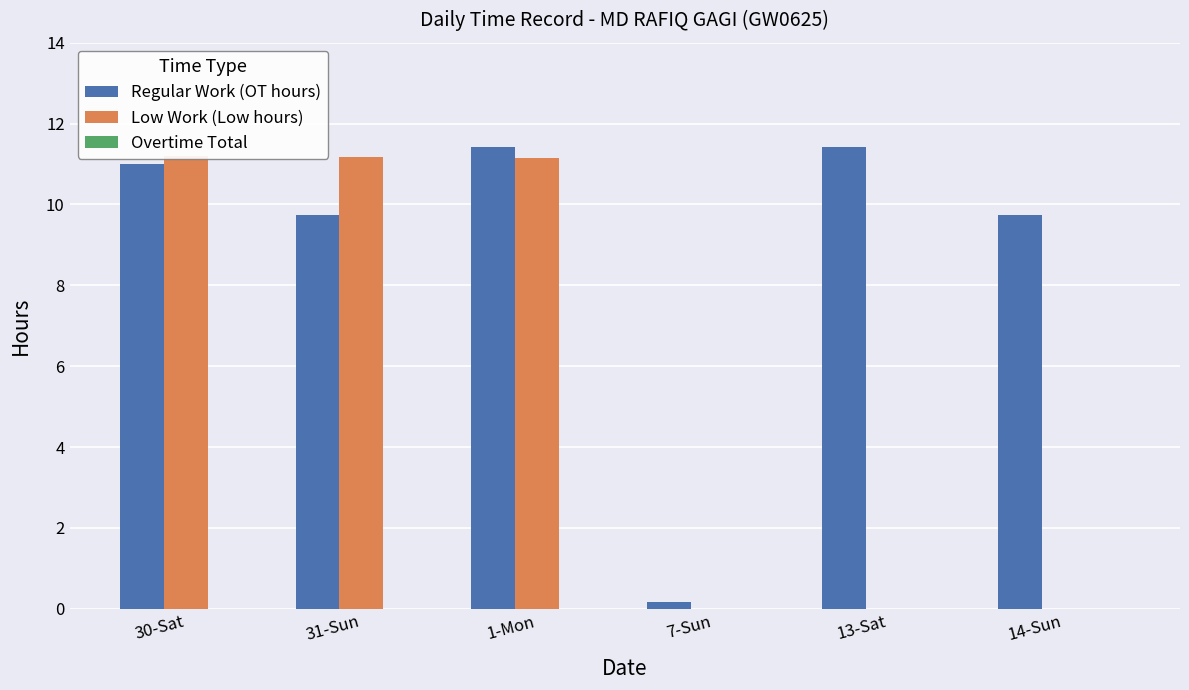

Reading left to right, transcribe all the data shown in this chart.

Regular Work (OT hours): 30-Sat=11.0	31-Sun=9.8	1-Mon=11.4	7-Sun=0.2	13-Sat=11.4	14-Sun=9.7
Low Work (Low hours): 30-Sat=11.2	31-Sun=11.2	1-Mon=11.2	7-Sun=0.0	13-Sat=0.0	14-Sun=0.0
Overtime Total: 30-Sat=0.0	31-Sun=0.0	1-Mon=0.0	7-Sun=0.0	13-Sat=0.0	14-Sun=0.0